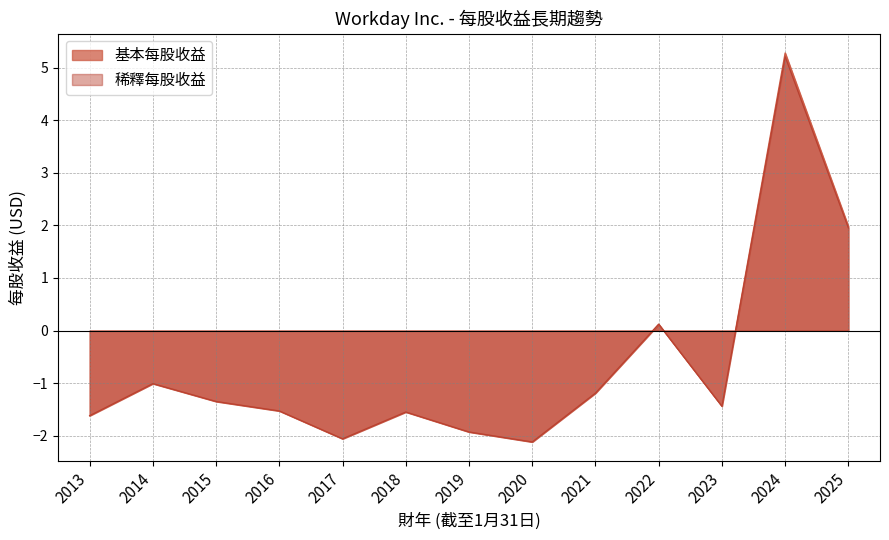

What is the lowest value of the 稀釋每股收益 series?

-2.1